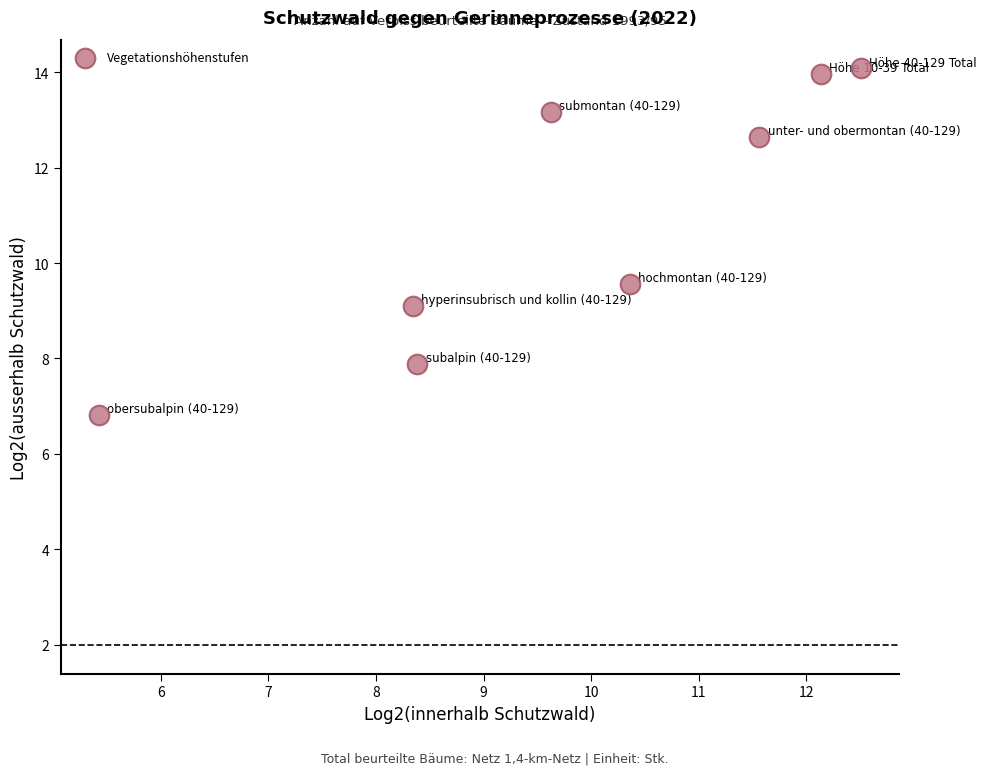

What Y value in the scatter plot is closest to 10?

9.6